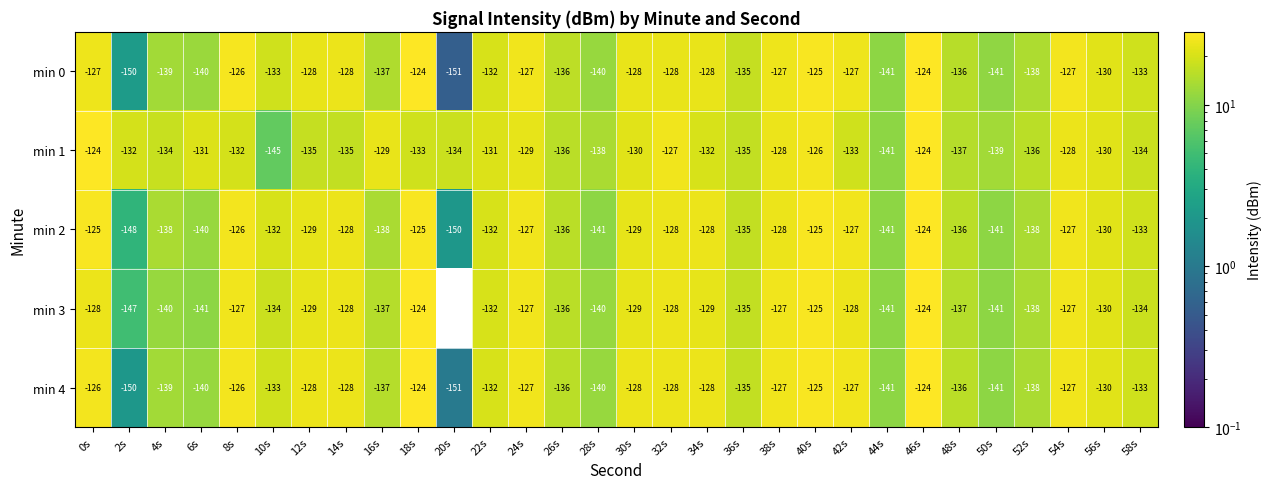

What is the total value across all series at 36s?

-675